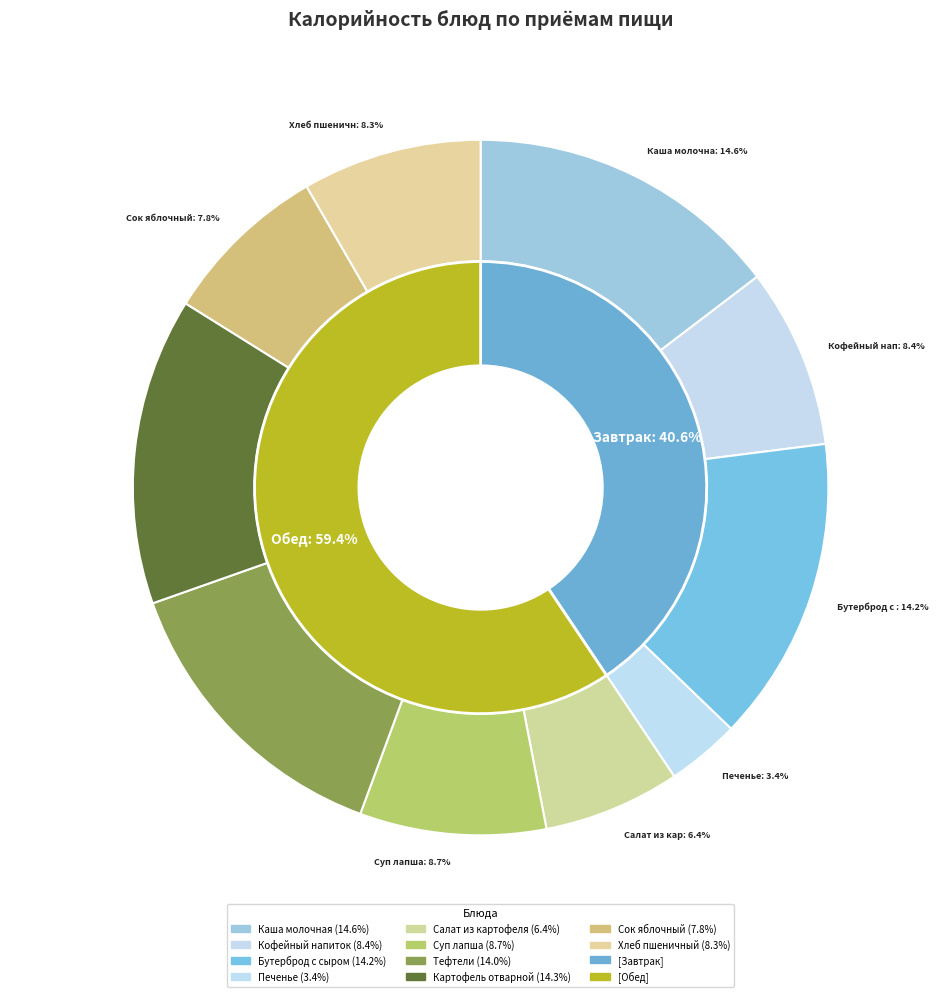

Which category has the biggest portion of the pie?

Каша молочная